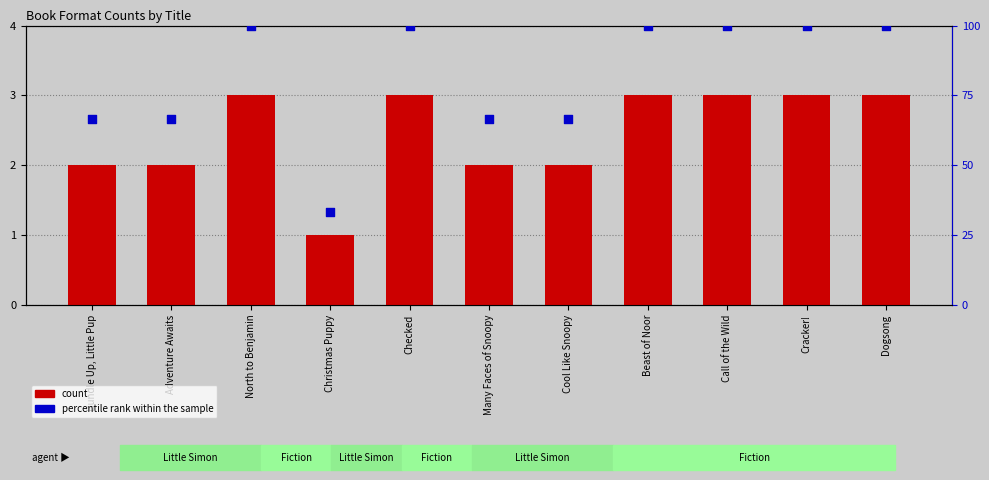

At which category is the sum across all series the highest?

North to Benjamin